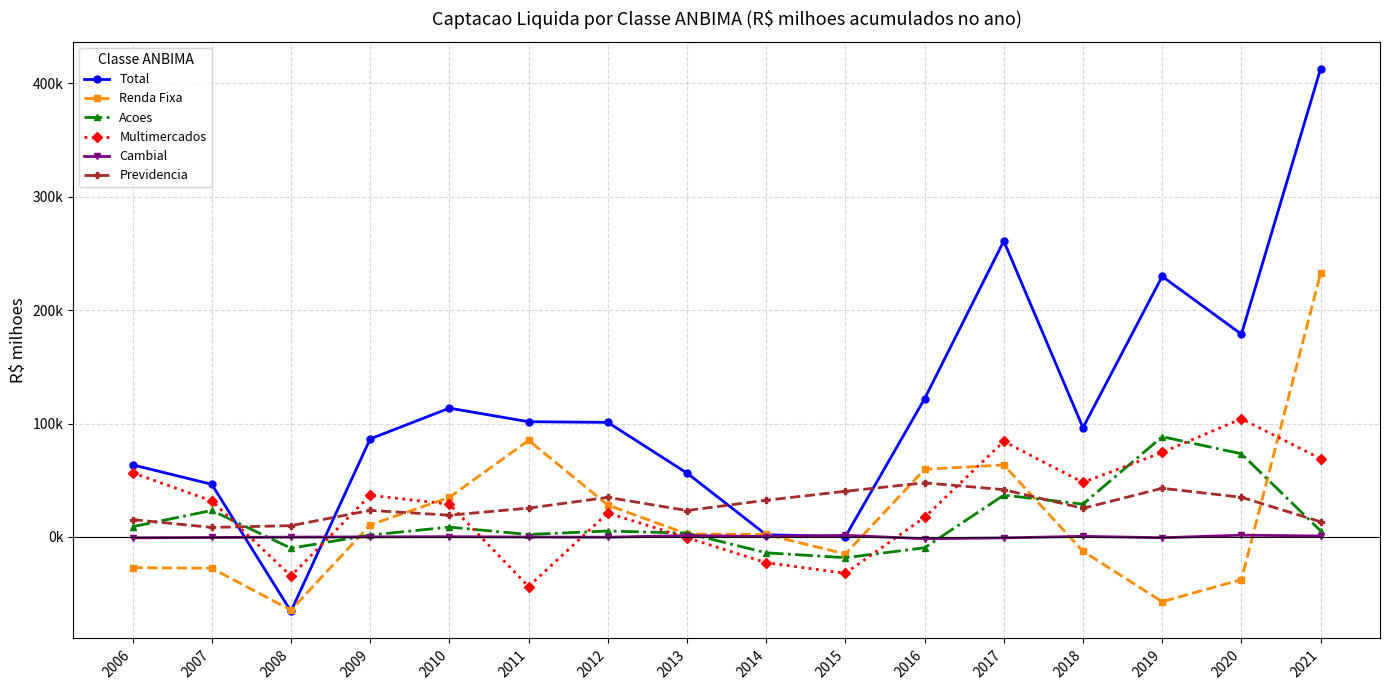

What are all the series names shown in the legend?

Total, Renda Fixa, Acoes, Multimercados, Cambial, Previdencia